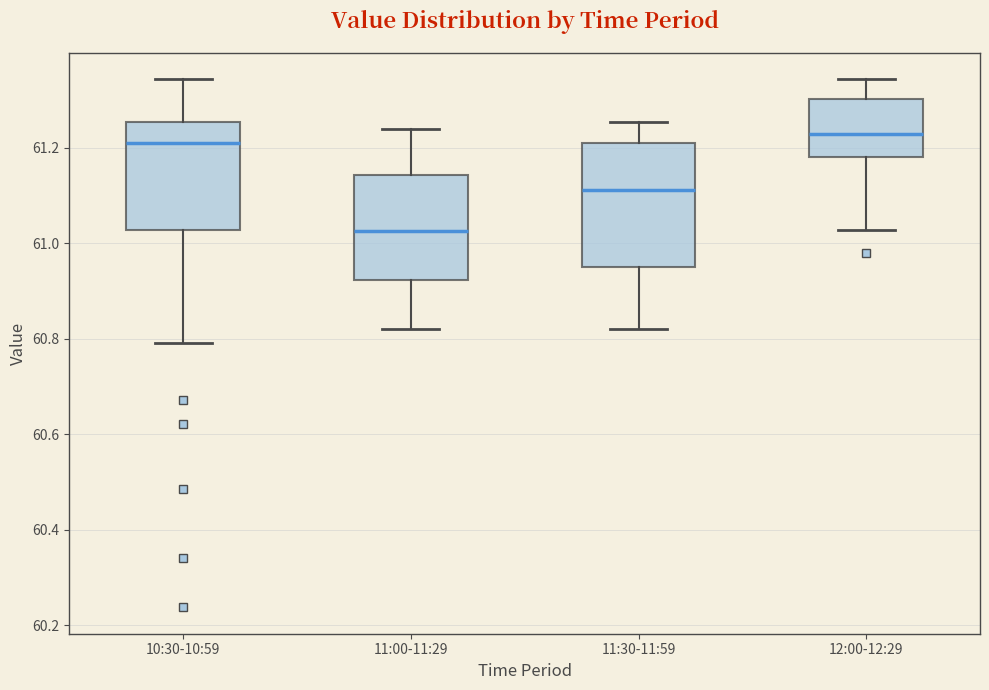

Comparing the boxes themselves (not the whiskers), which one is the tallest?

11:30-11:59